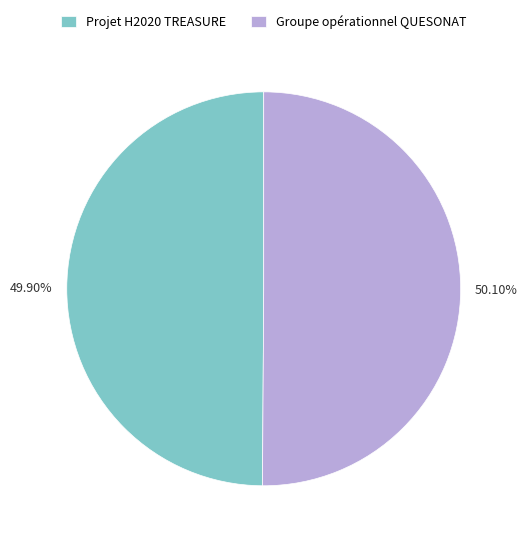

What percentage is the Groupe opérationnel QUESONAT slice, to the nearest percent?

50%